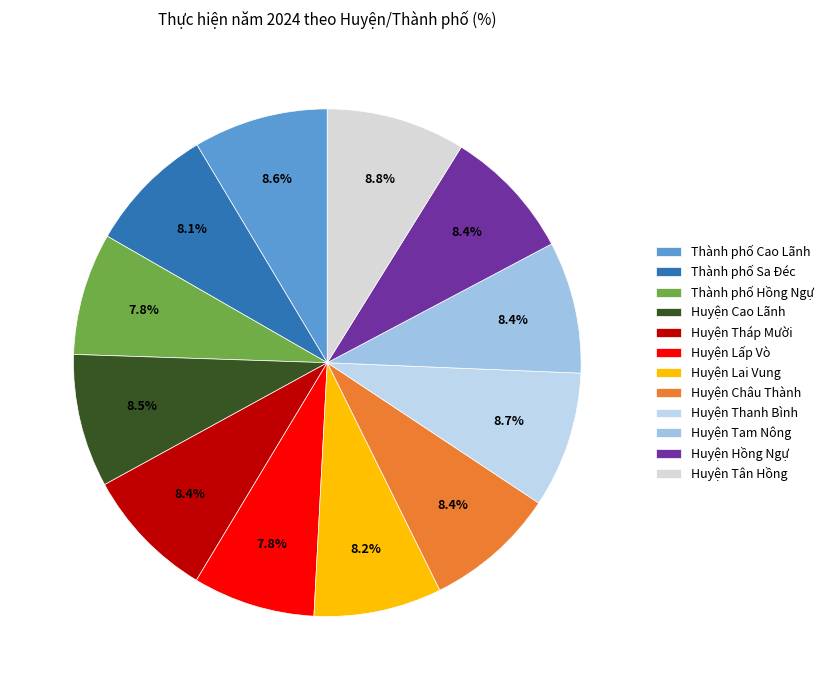

Count the number of slices in the pie.

12